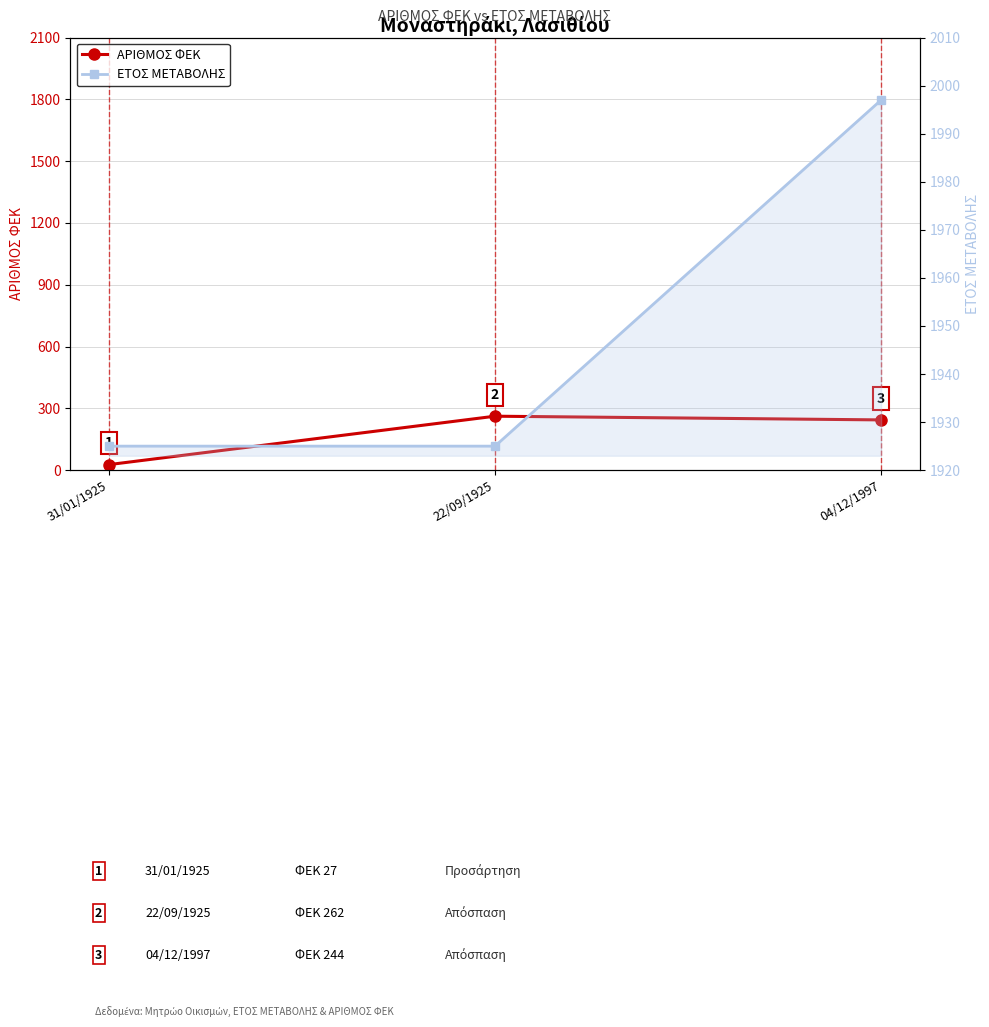

Reading left to right, list all the values displayed in this chart.

ΑΡΙΘΜΟΣ ΦΕΚ: 27	262	244
ΕΤΟΣ ΜΕΤΑΒΟΛΗΣ: 1925	1925	1997